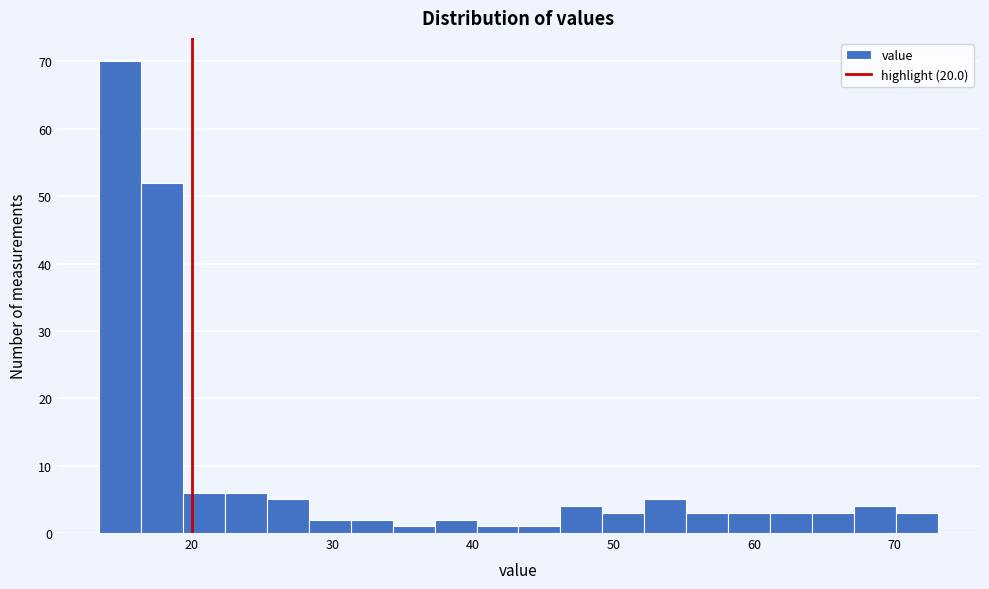

Around what value on the x-axis is the tallest bar? Give the approximate position of its centre, as read against the axis.

15